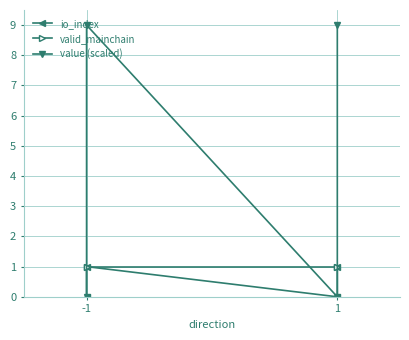

Where is value (scaled) nearest to the value 4?

-1